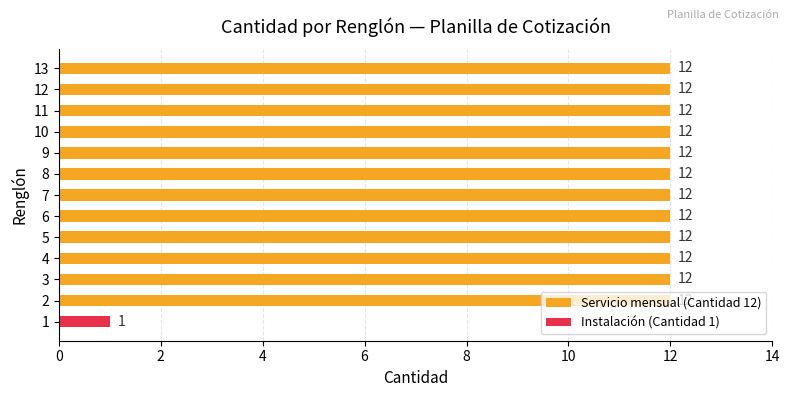

Read the value at 3, to the nearest 10.

10